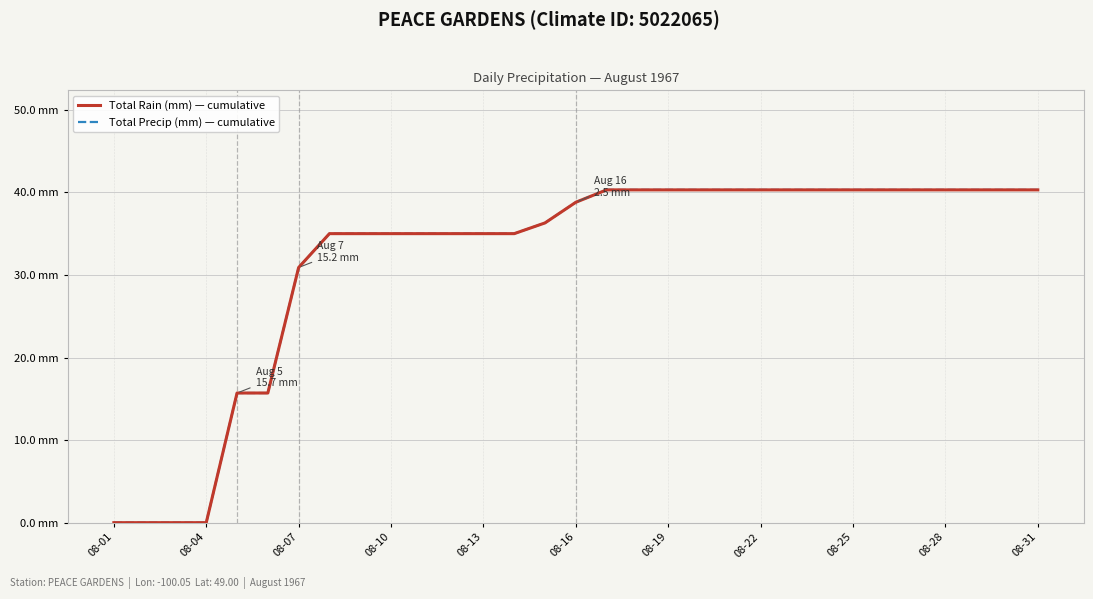

Which series has the largest total across all categories?

Total Rain (mm) — cumulative